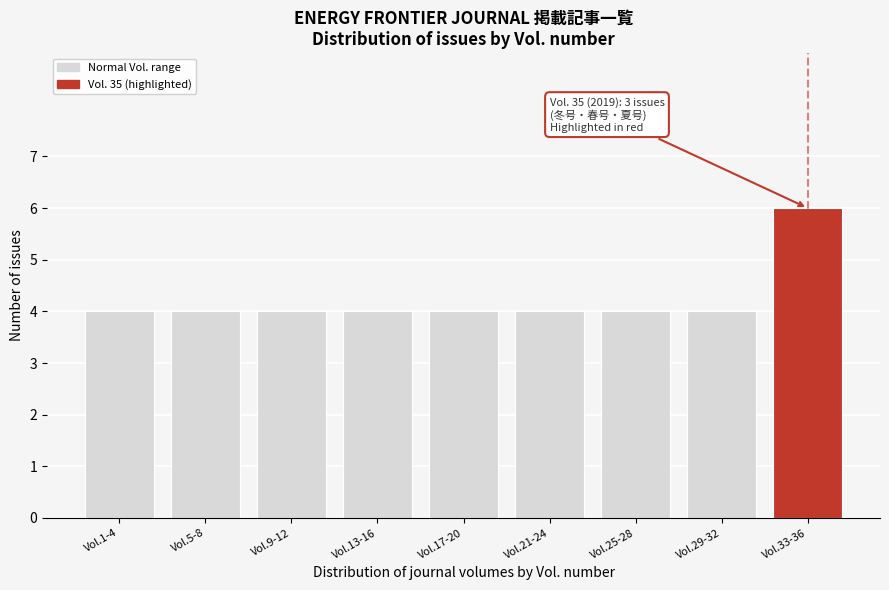

Reading left to right, list all the values displayed in this chart.

Vol.1-4=4	Vol.5-8=4	Vol.9-12=4	Vol.13-16=4	Vol.17-20=4	Vol.21-24=4	Vol.25-28=4	Vol.29-32=4	Vol.33-36=6